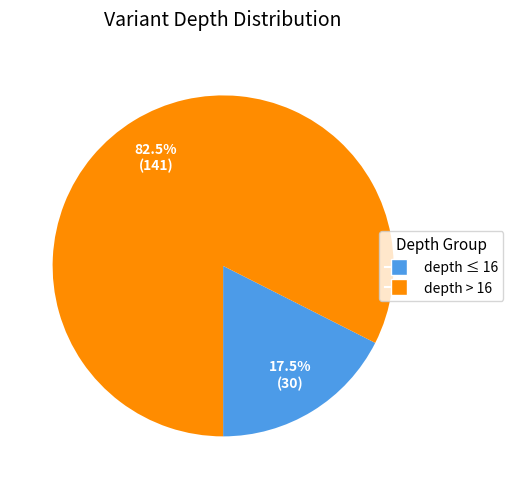

Which category has the biggest portion of the pie?

depth > 16